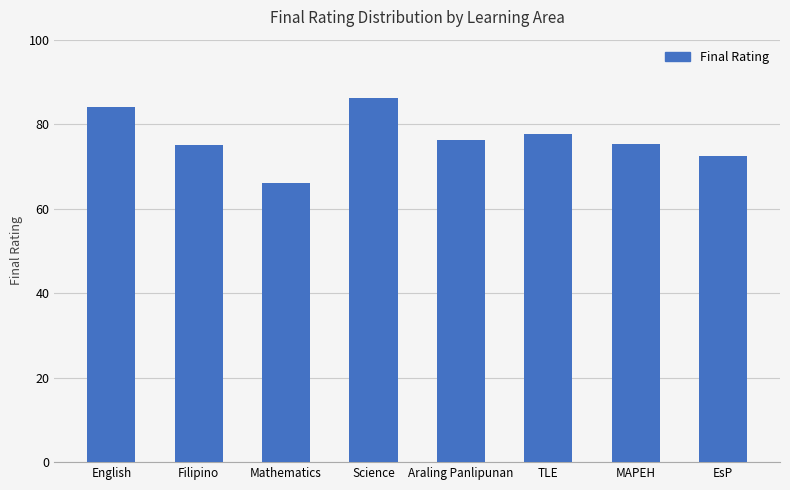

What is the smallest value displayed?

66.0